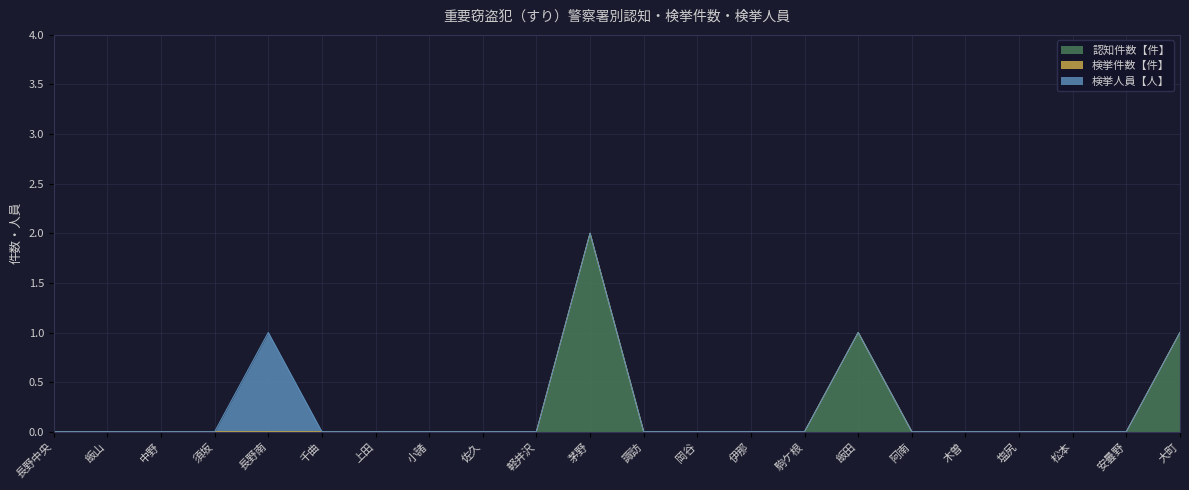

Count the 検挙人員【人】 values in the range 0 to 1.

22